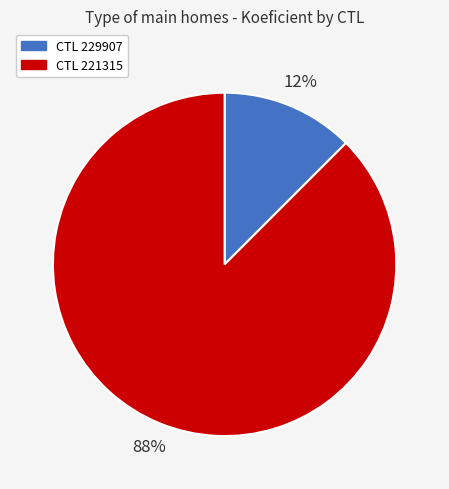

Is there any slice that represents more than half of the pie?

Yes